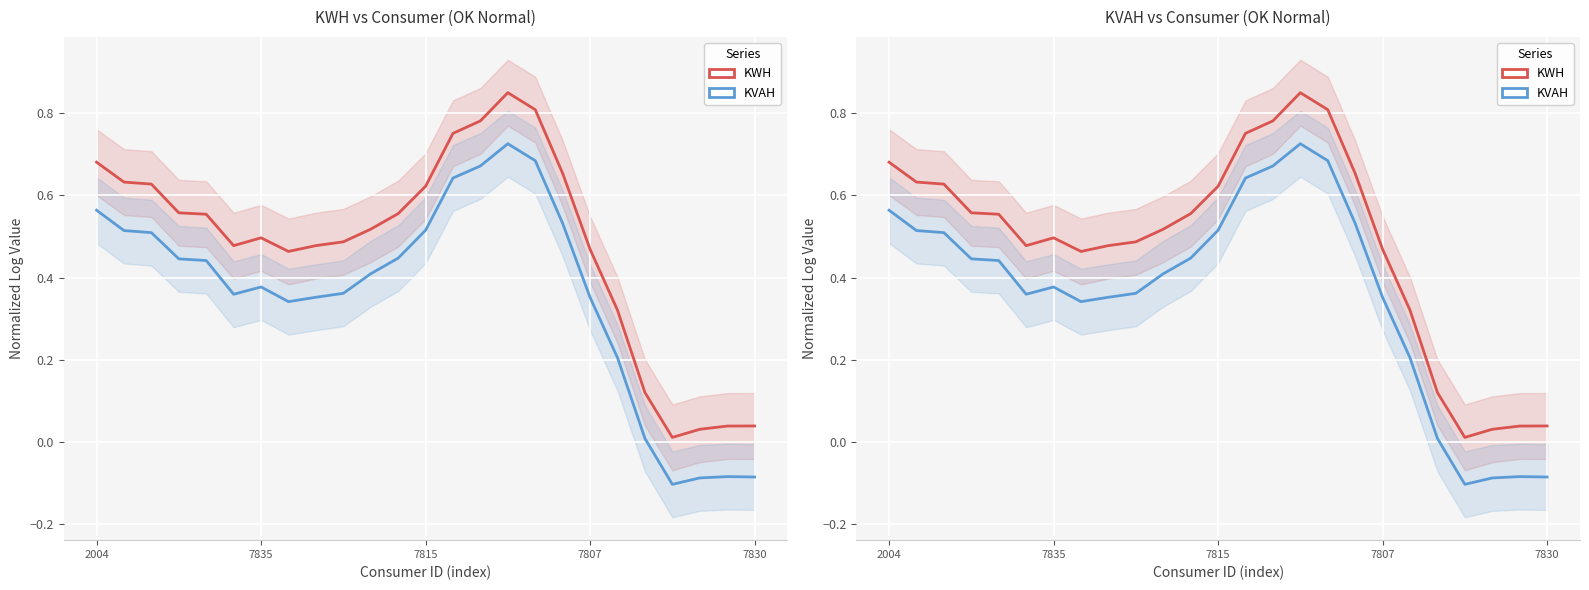

True or false: KWH has a value of 0.6 at 7815.

True